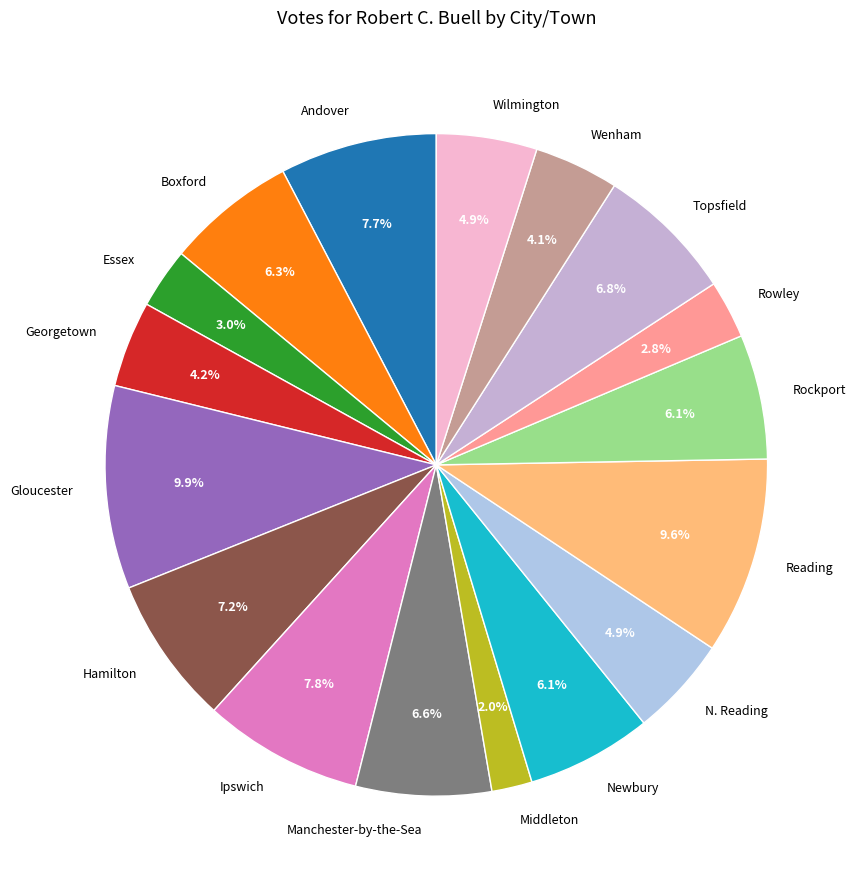

To the nearest percent, what percentage of the pie is Newbury?

6%